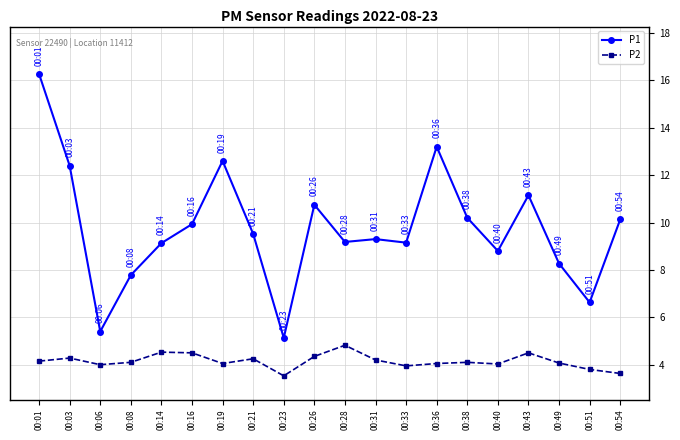

At 00:28, list the series in order from largest to smallest.

P1, P2